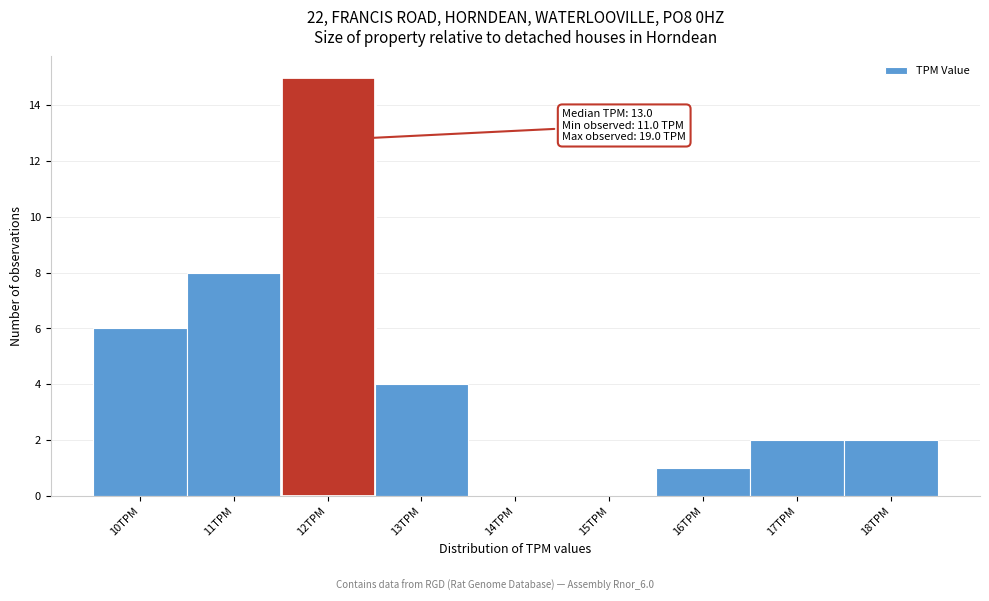

Reading left to right, transcribe all the data shown in this chart.

10TPM=6	11TPM=8	12TPM=15	13TPM=4	14TPM=0	15TPM=0	16TPM=1	17TPM=2	18TPM=2